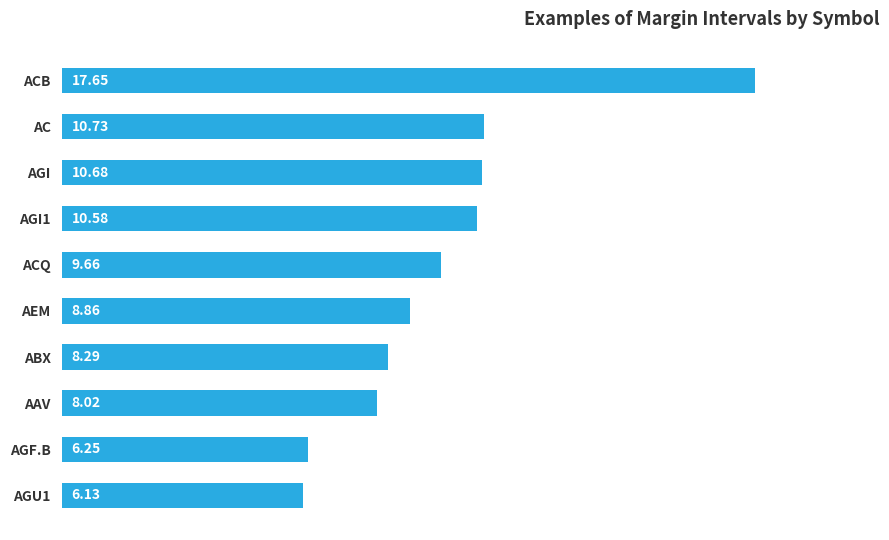

How many values exceed 9?

5